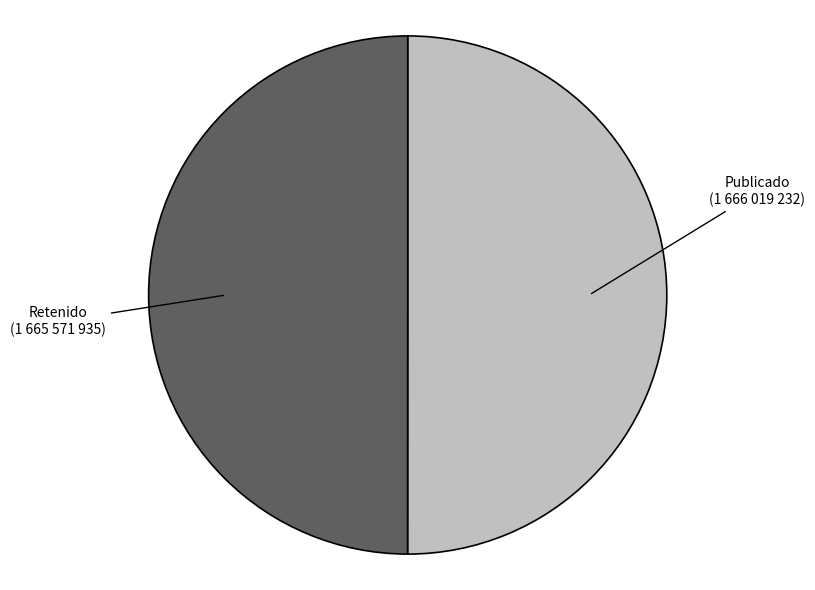

What is the largest slice in the pie chart?

PUB